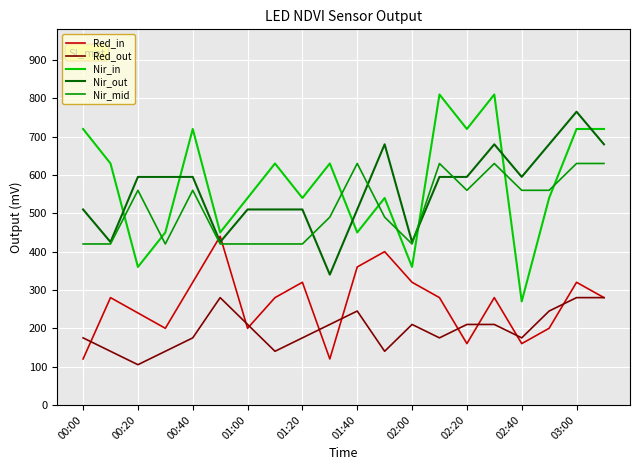

Rank the series by their maximum value, from lowest to highest.

Red_out, Red_in, Nir_mid, Nir_out, Nir_in